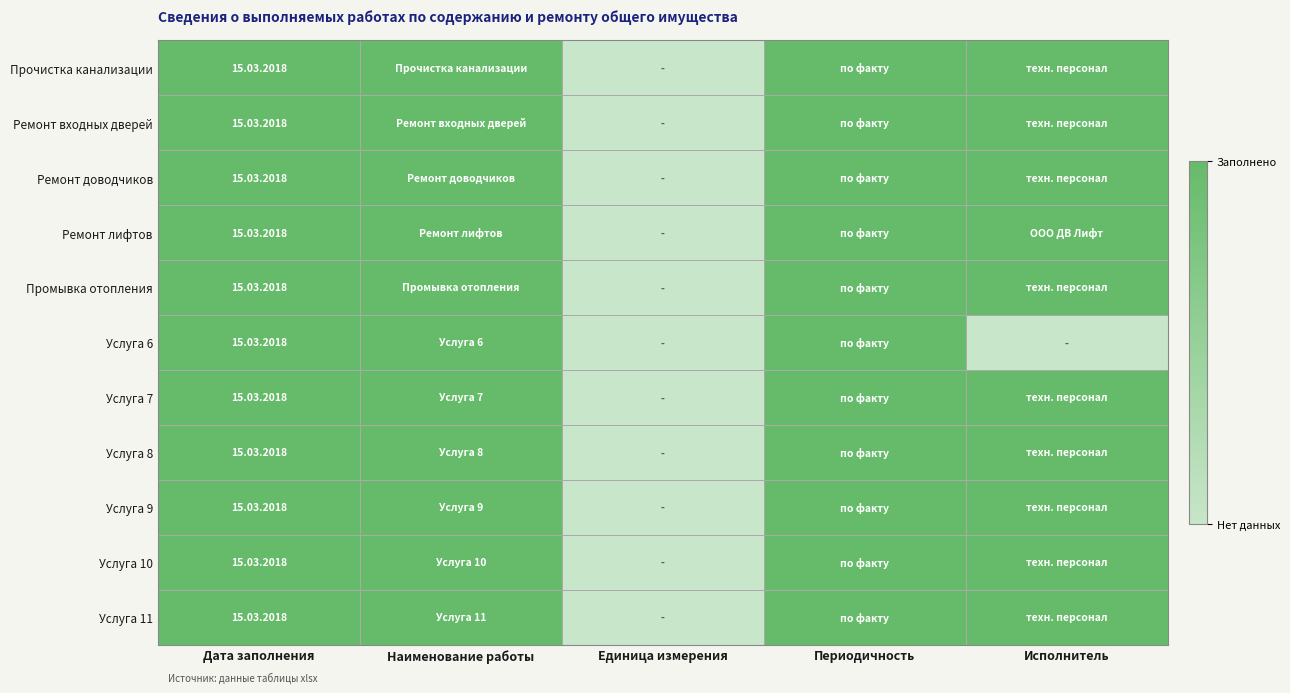

How many distinct data groups are displayed?

11